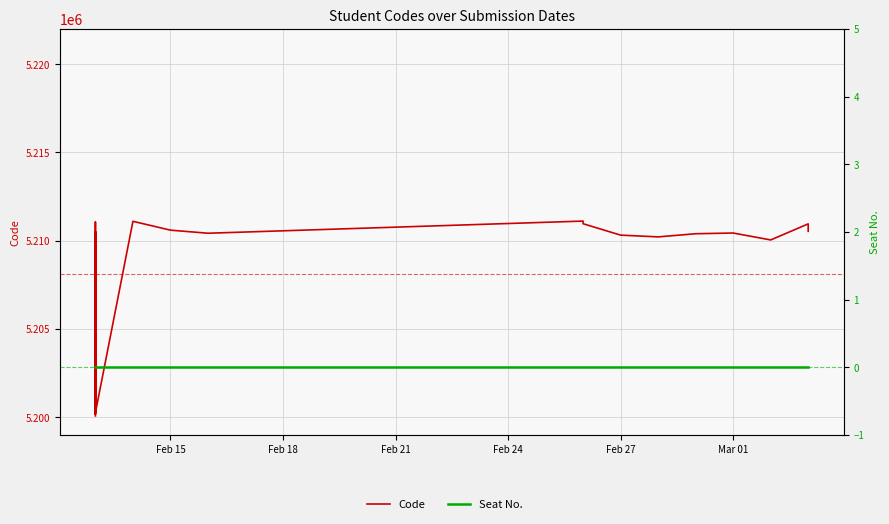

How many lines are shown in the chart?

2